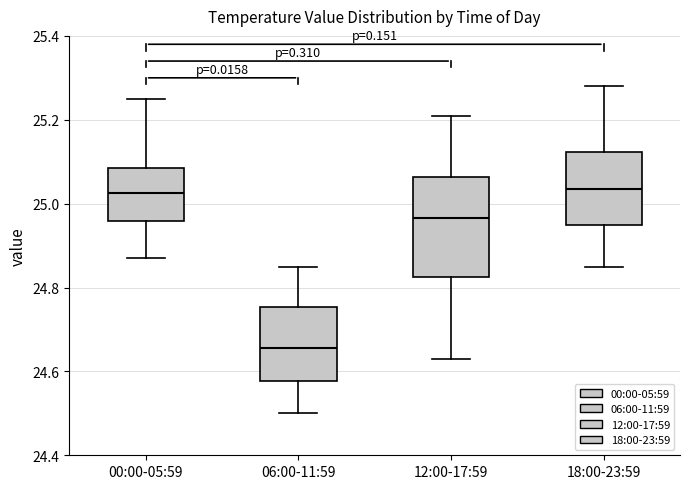

Reading left to right, transcribe this box plot: for each box, give where its median line is, the range the box spans, and where its two whiskers end, as read against the y-axis. The values are not printed on the chart, so give them approximately, as read against the axis.

00:00-05:59: median 25.02, box 24.96 to 25.08, whiskers 24.88 to 25.26
06:00-11:59: median 24.66, box 24.58 to 24.76, whiskers 24.50 to 24.86
12:00-17:59: median 24.96, box 24.82 to 25.06, whiskers 24.64 to 25.22
18:00-23:59: median 25.04, box 24.96 to 25.12, whiskers 24.86 to 25.28